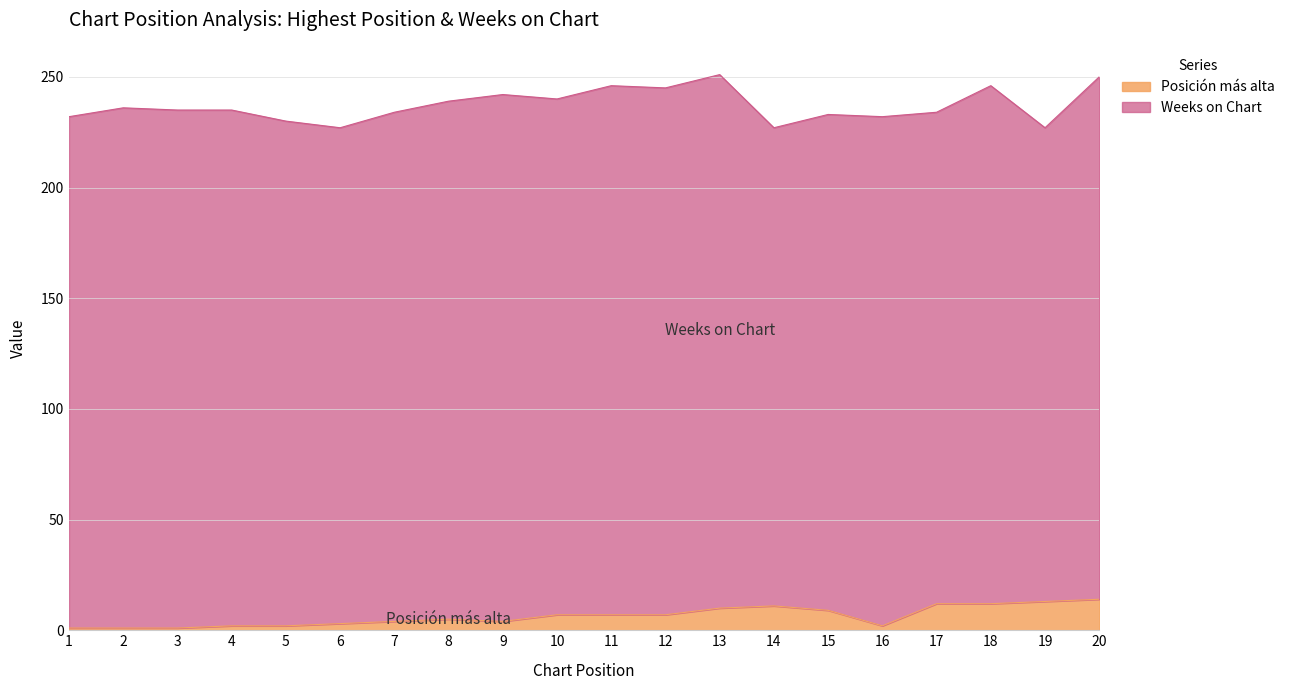

List the labels in order of value, smallest first.

1, 2, 3, 4, 5, 16, 6, 7, 9, 8, 10, 11, 12, 15, 13, 14, 17, 18, 19, 20